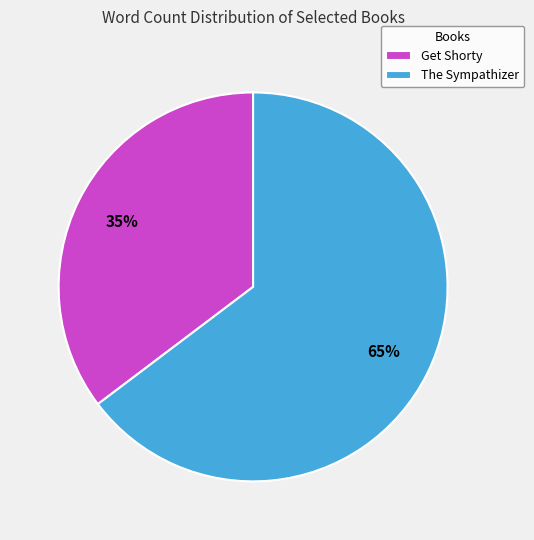

How many slices are in this pie chart?

2